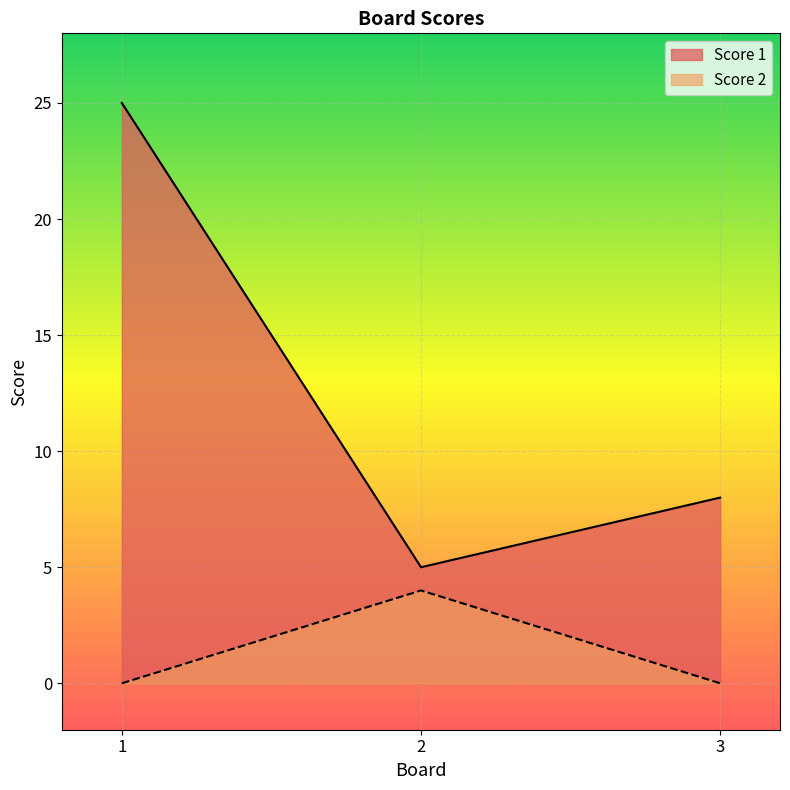

Is the value of Score 2 at 1 greater than the value of Score 1 at 3?

No